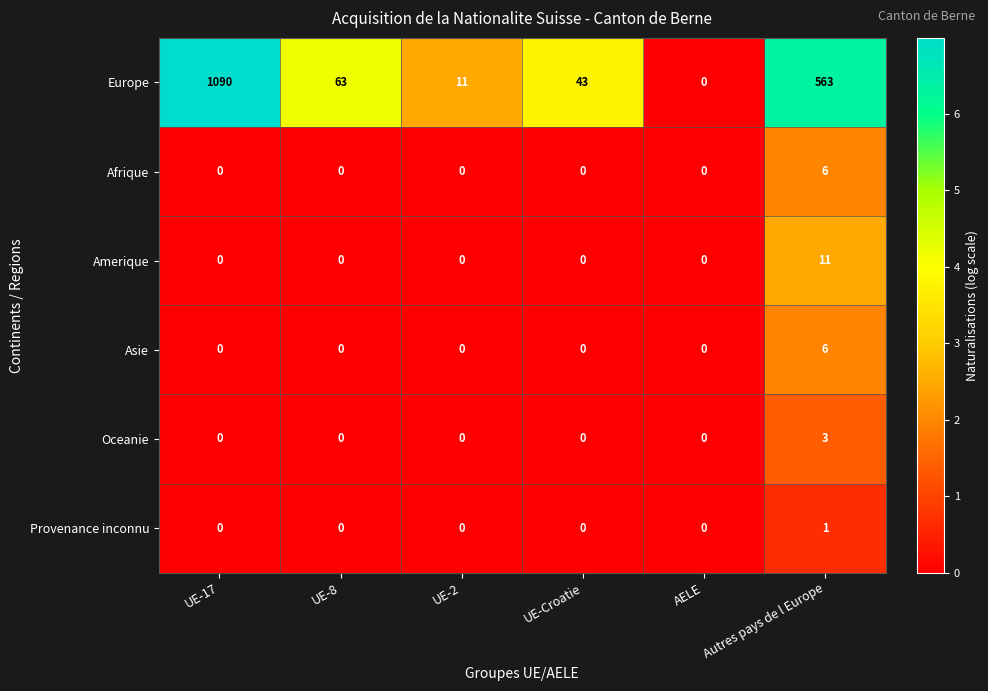

At which category does the chart reach its peak across all series?

UE-17